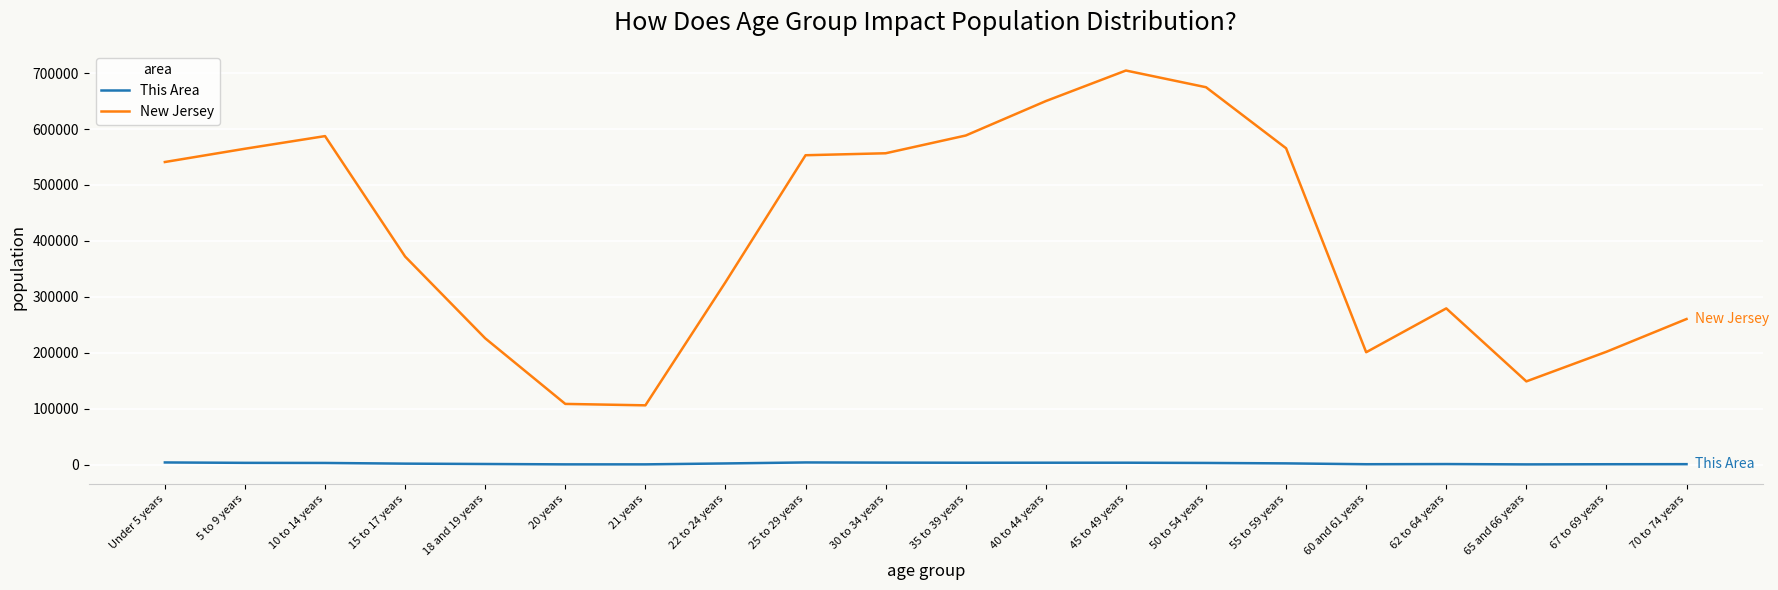

True or false: New Jersey and This Area cross at least once.

False